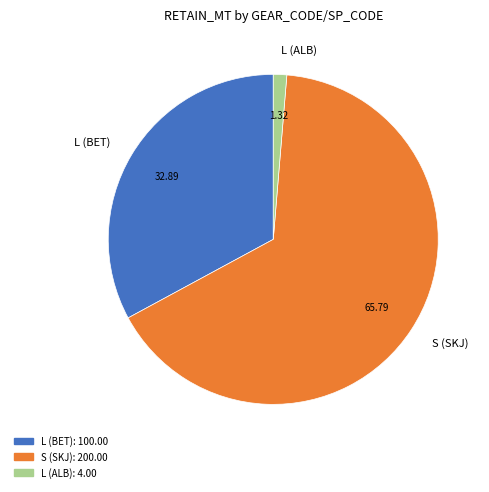

Is the sum of L (ALB) and S (SKJ) greater than half?

Yes